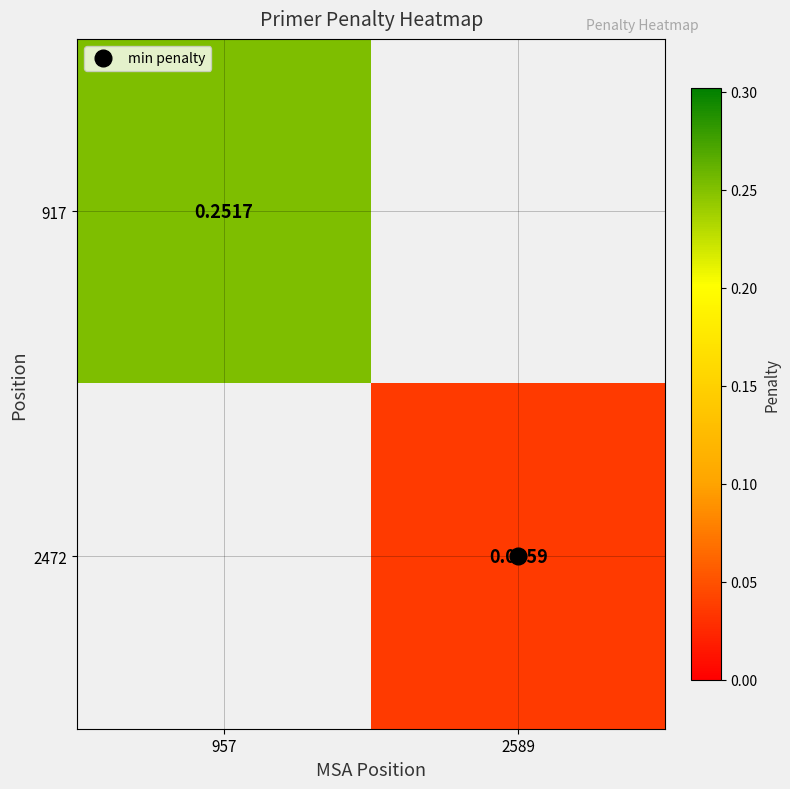

What is the maximum value for 917?

0.3